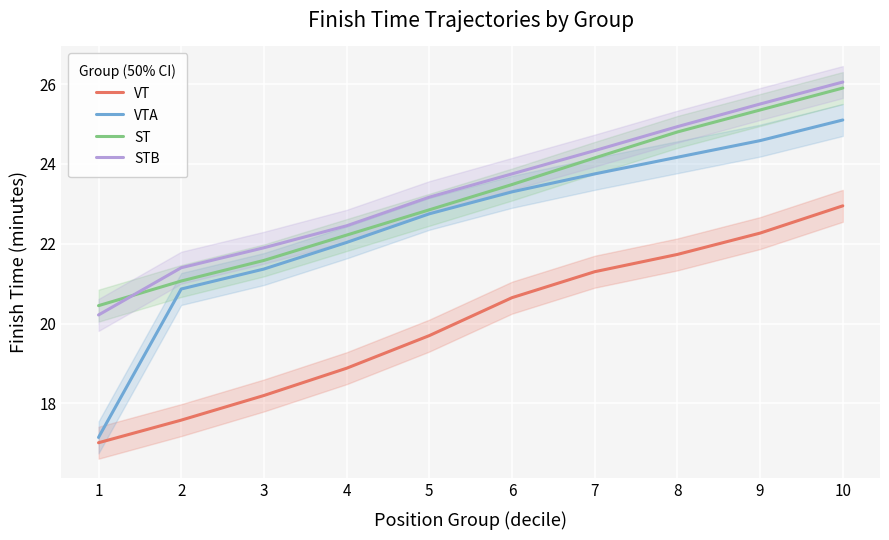

What is the value of the STB point at the 6th from the left?

23.8